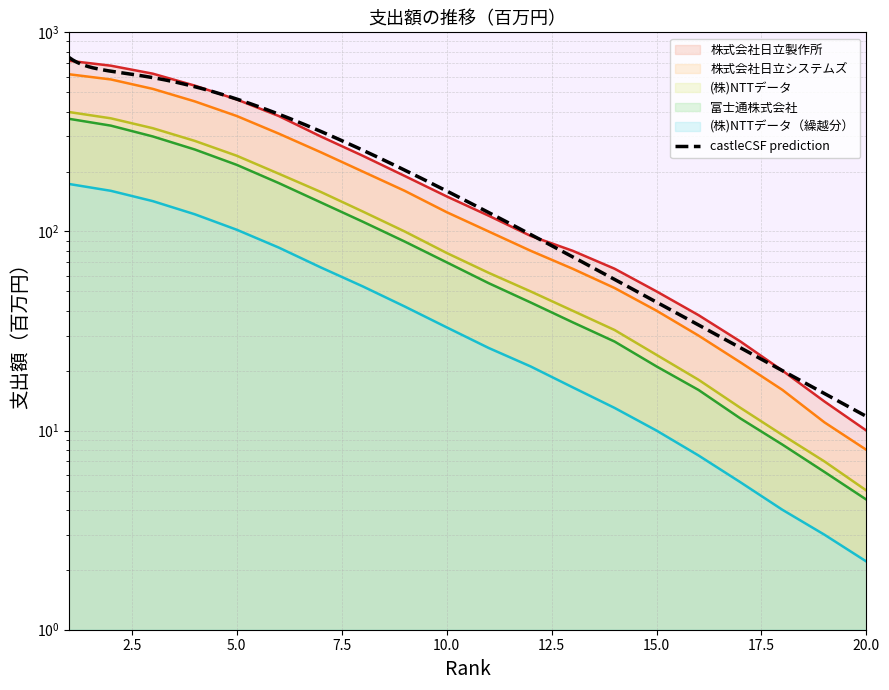

How many data points in 株式会社日立製作所 are above 150?

9